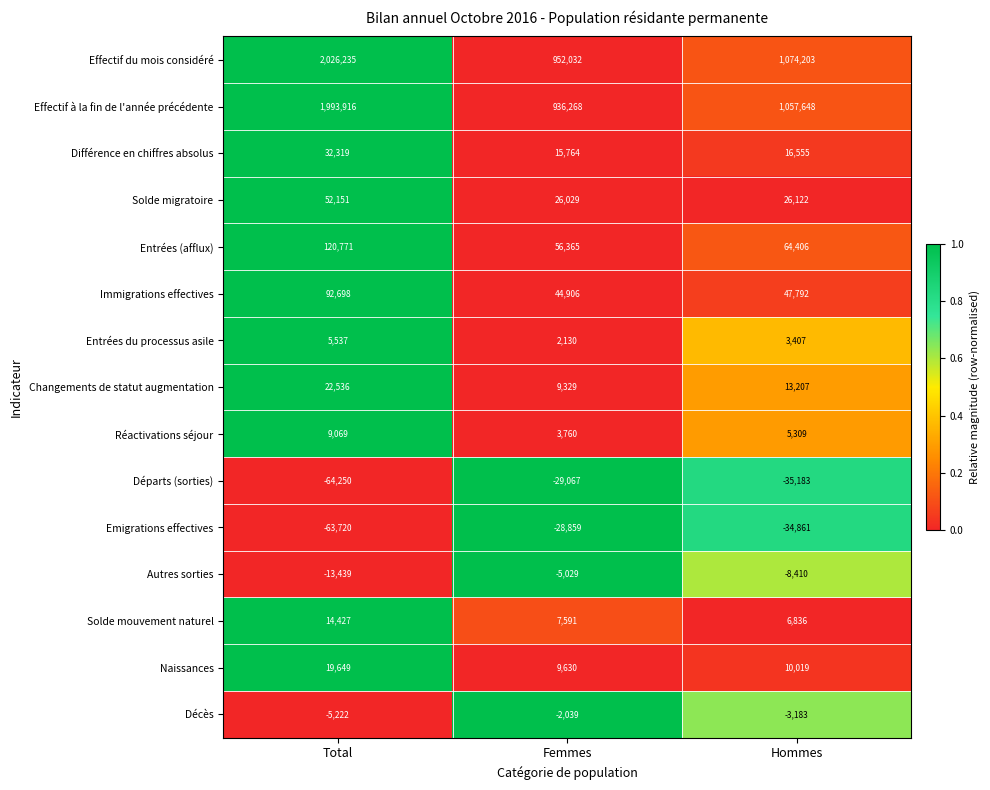

Which series has the largest range (max minus min)?

Effectif du mois considéré